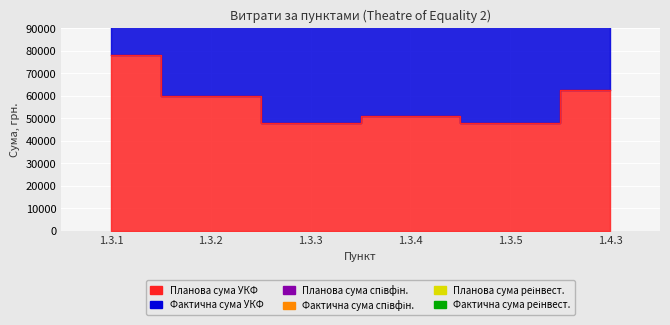

Reading left to right, list all the values displayed in this chart.

Планова сума УКФ: 77990.0	59950.0	47850.0	50985.0	47850.0	62617.5
Фактична сума УКФ: 77990.0	59950.0	47850.0	50985.0	47850.0	62617.5
Планова сума співфін.: 0.0	0.0	0.0	0.0	0.0	0.0
Фактична сума співфін.: 0.0	0.0	0.0	0.0	0.0	0.0
Планова сума реінвест.: 0.0	0.0	0.0	0.0	0.0	0.0
Фактична сума реінвест.: 0.0	0.0	0.0	0.0	0.0	0.0